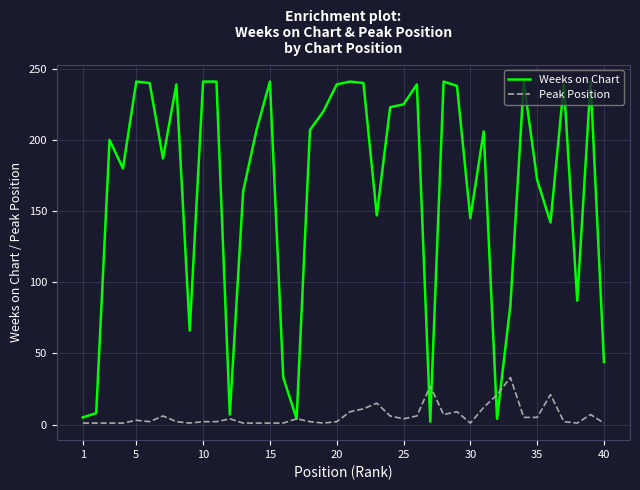

Which series has the largest range (max minus min)?

Weeks on Chart